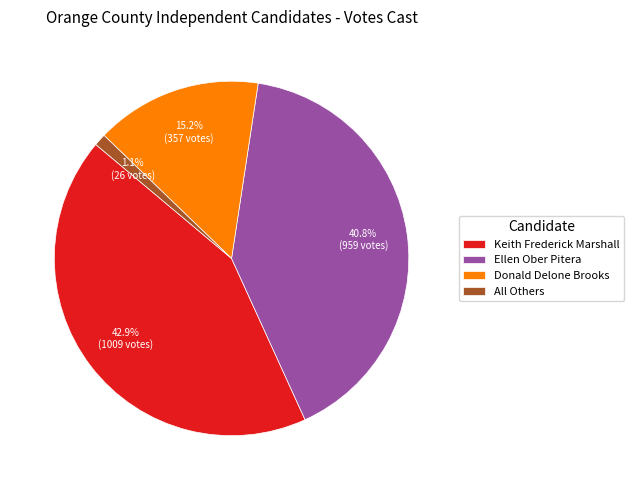

The Keith Frederick Marshall slice represents 43% of the pie. True or false?

True